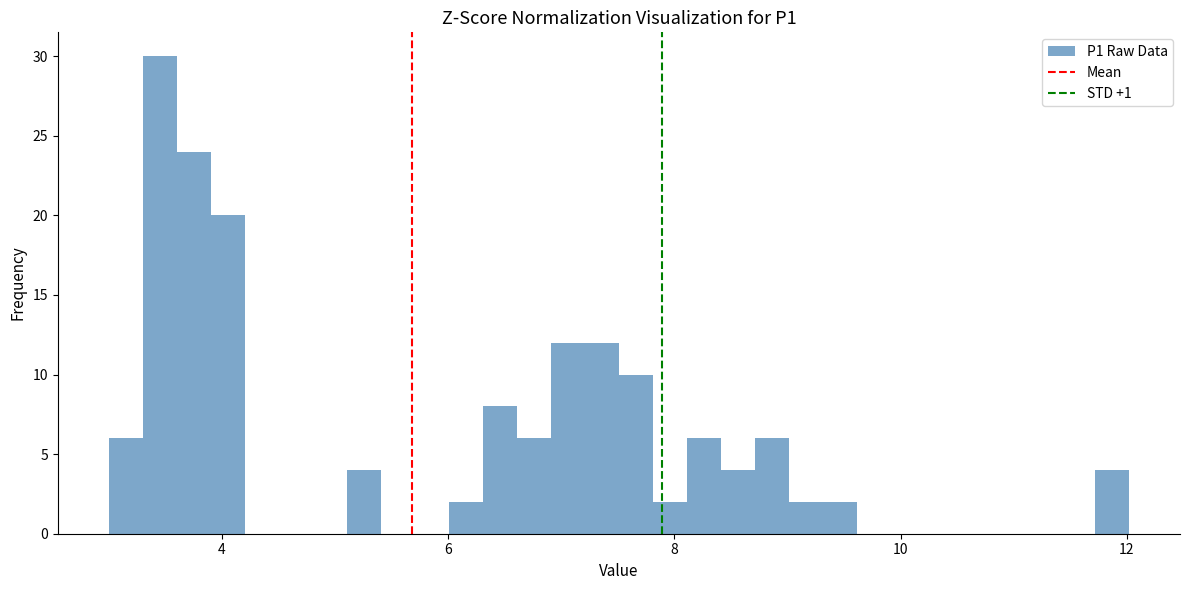

Read against the x-axis, roughly where is the centre of the tallest bar?

3.4